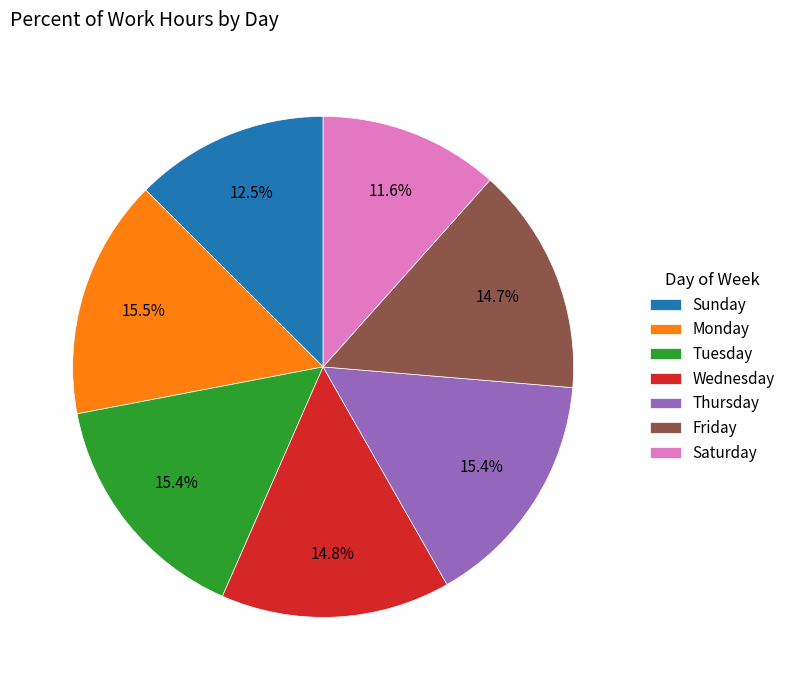

What is the ratio of the value at Friday to the value at Saturday?

1.3